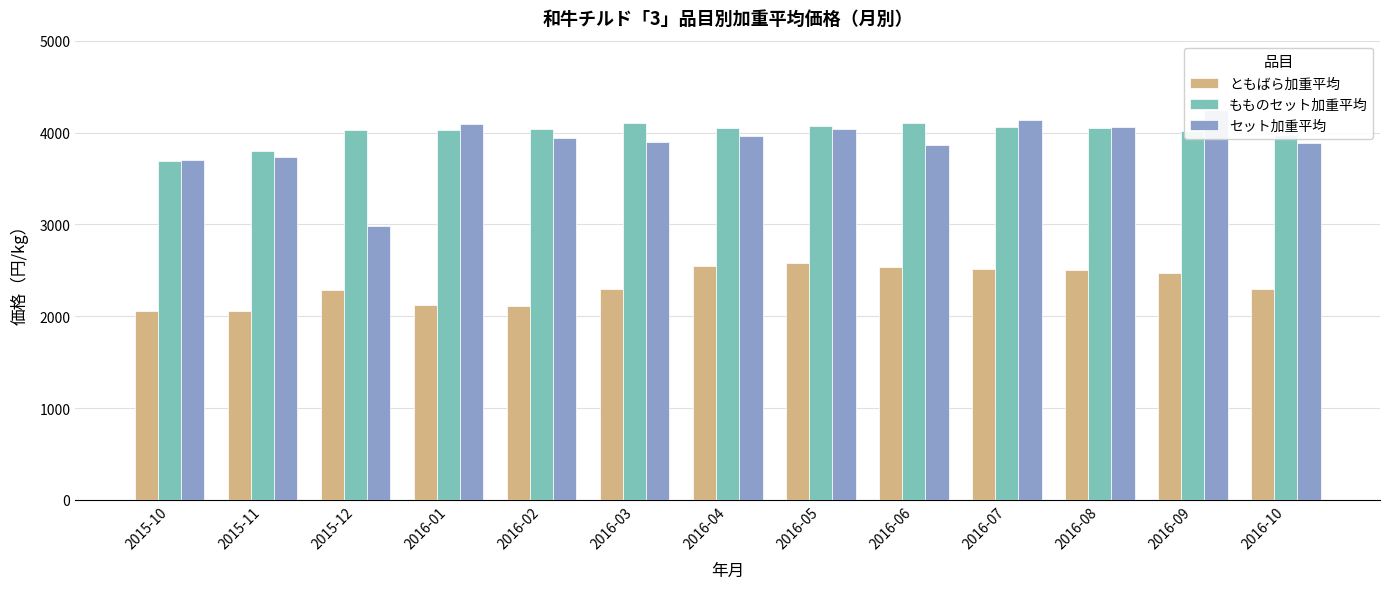

Reading left to right, list all the values displayed in this chart.

ともばら加重平均: 2015-10=2056.1	2015-11=2058.2	2015-12=2280.1	2016-01=2124.5	2016-02=2110.3	2016-03=2291.4	2016-04=2542.9	2016-05=2580.6	2016-06=2535.1	2016-07=2510.1	2016-08=2498.1	2016-09=2467.9	2016-10=2291.2
もものセット加重平均: 2015-10=3695.1	2015-11=3793.8	2015-12=4029.0	2016-01=4027.1	2016-02=4040.2	2016-03=4106.3	2016-04=4050.8	2016-05=4074.2	2016-06=4101.2	2016-07=4059.2	2016-08=4048.1	2016-09=4019.7	2016-10=3975.4
セット加重平均: 2015-10=3700.5	2015-11=3732.5	2015-12=2979.1	2016-01=4088.4	2016-02=3939.3	2016-03=3896.3	2016-04=3964.8	2016-05=4043.1	2016-06=3867.9	2016-07=4138.3	2016-08=4058.3	2016-09=4247.6	2016-10=3884.1